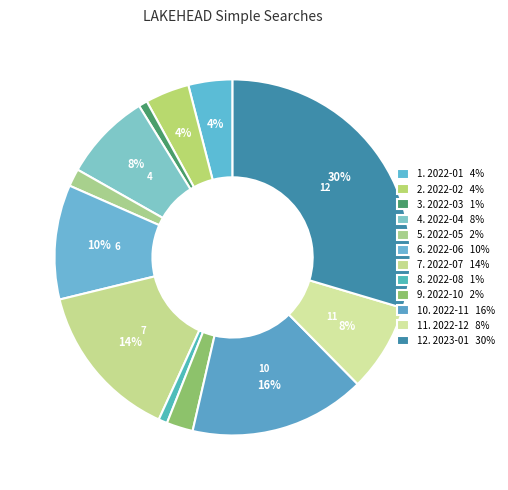

Which category has the biggest portion of the pie?

2023-01